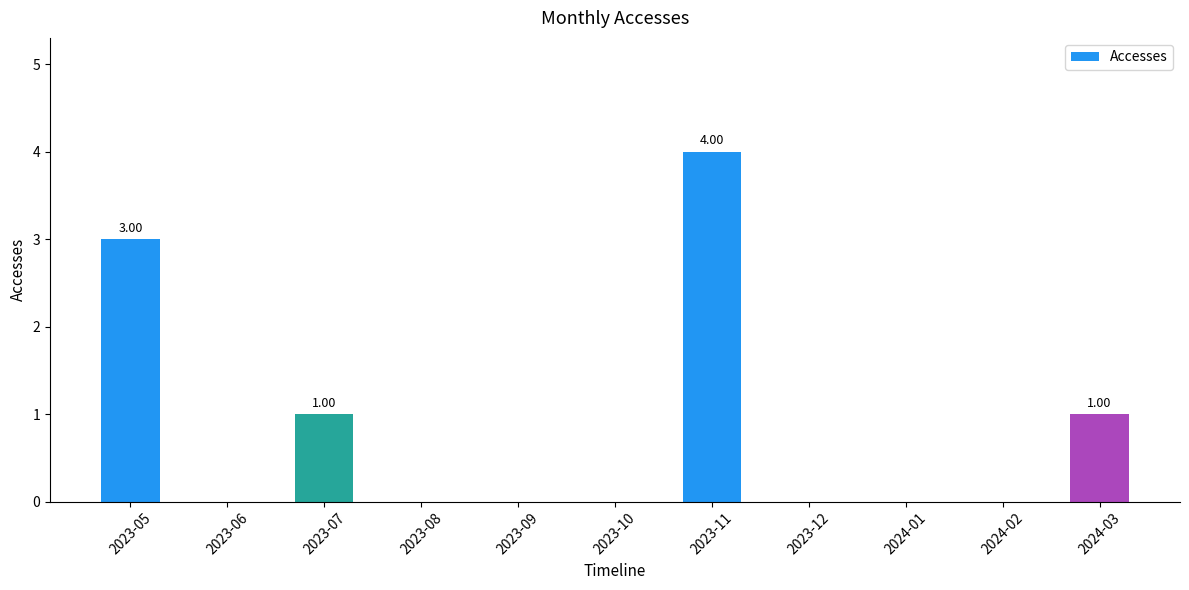

What is the sum of all values?

9